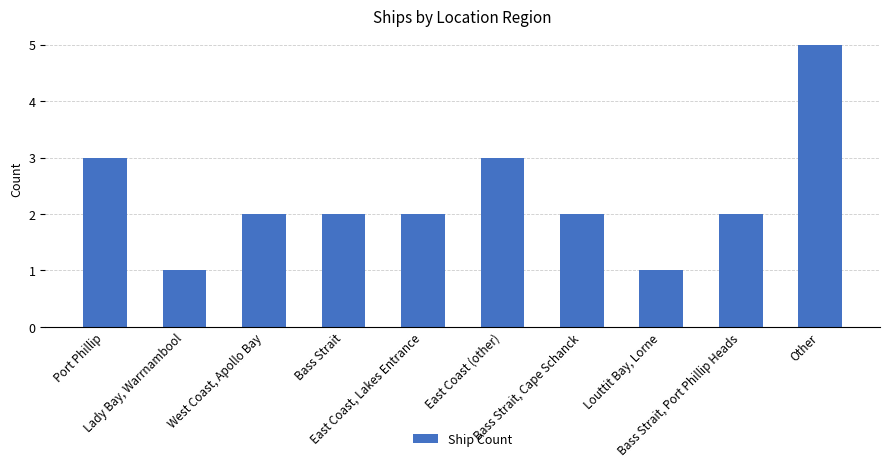

What is the sum of all values?

23